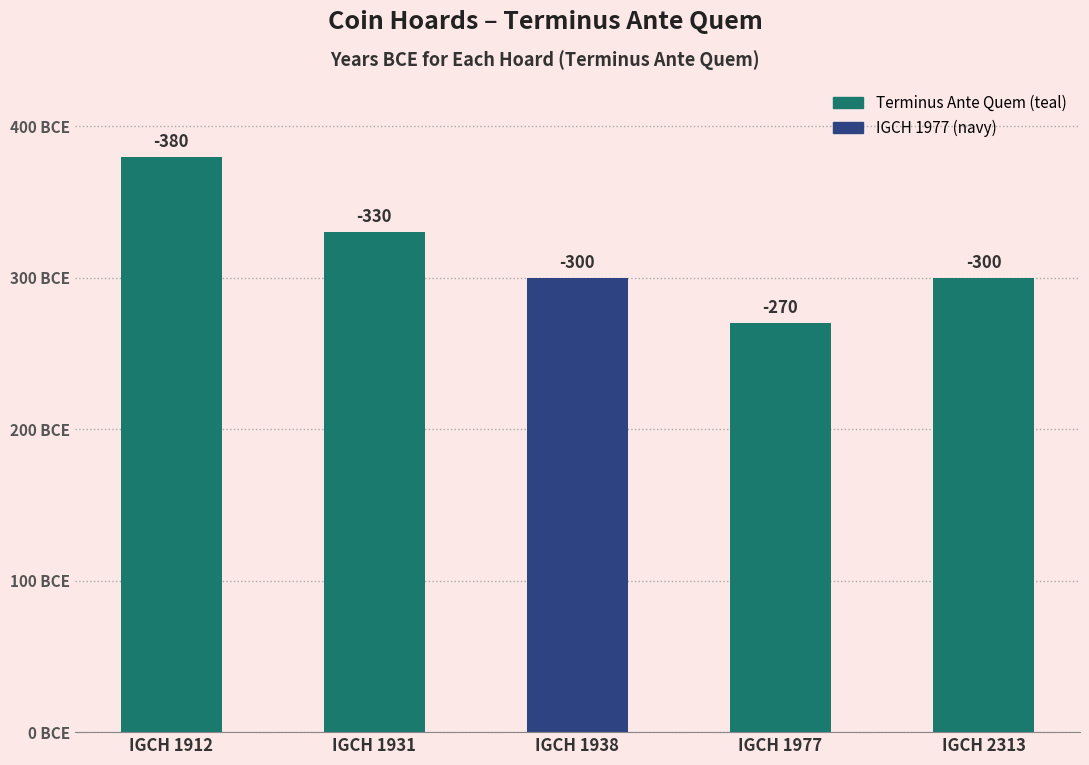

List the labels in order of value, smallest first.

IGCH 1912, IGCH 1931, IGCH 1938, IGCH 2313, IGCH 1977